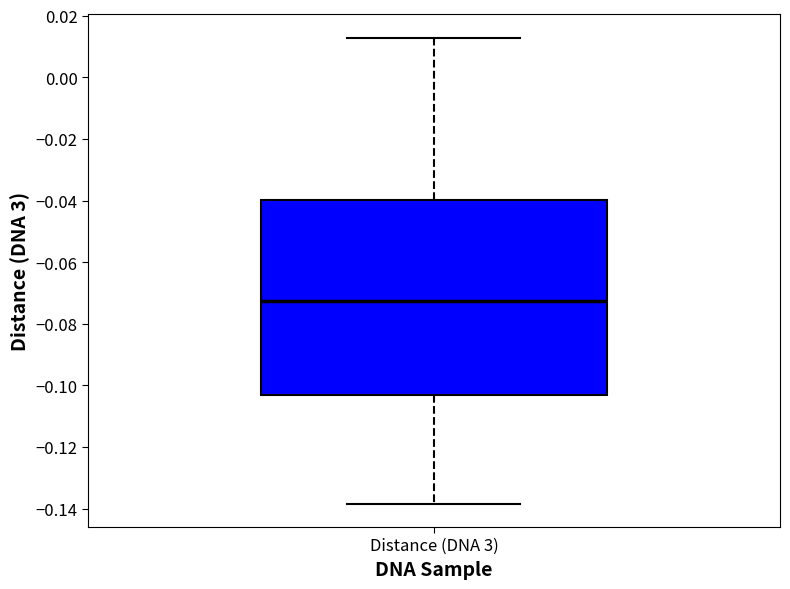

Where is the lower edge of the box for Distance (DNA 3) on the y-axis? The values are not printed on the chart, so give them approximately, as read against the axis.

-0.104